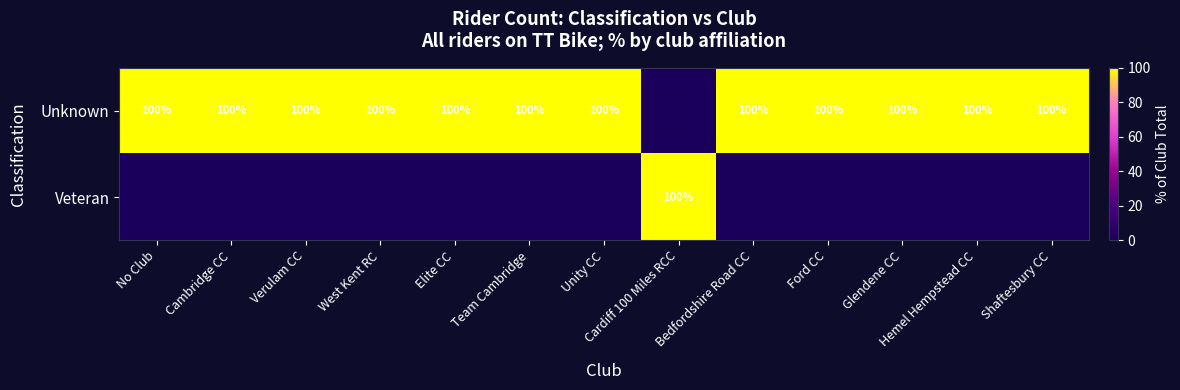

Is it true that Unknown equals 100 at Shaftesbury CC?

True